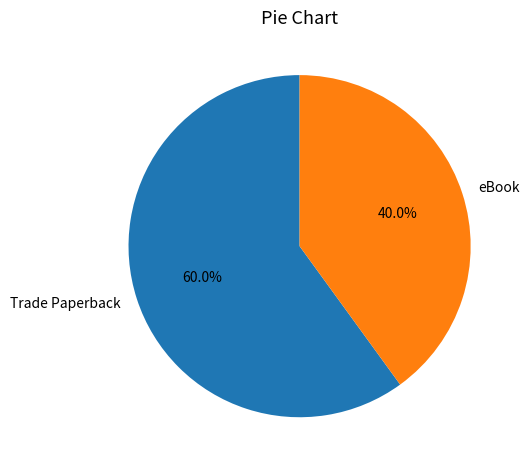

The Trade Paperback slice represents 48% of the pie. True or false?

False